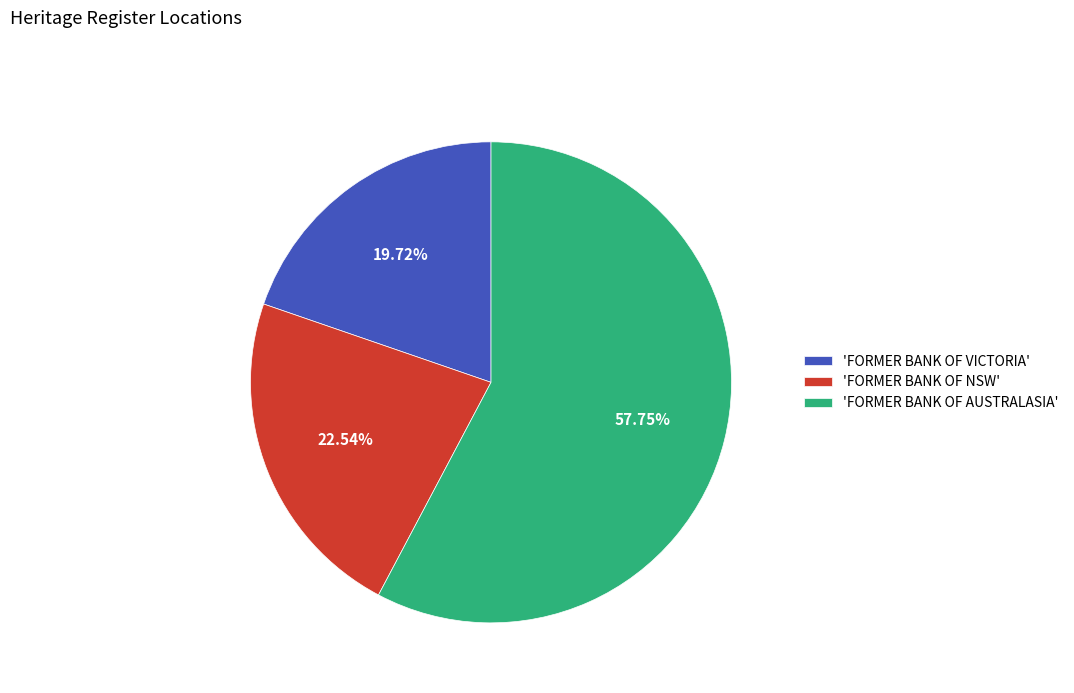

What is the ratio of the value at 'FORMER BANK OF AUSTRALASIA' to the value at 'FORMER BANK OF NSW'?

2.6